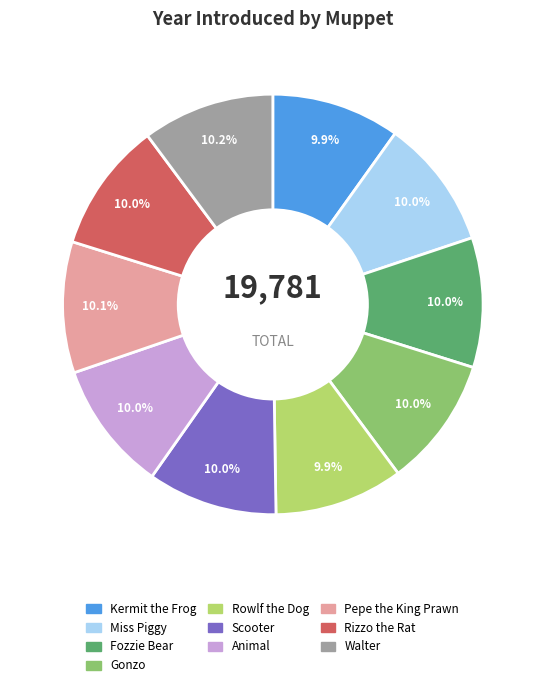

Count the number of slices in the pie.

10